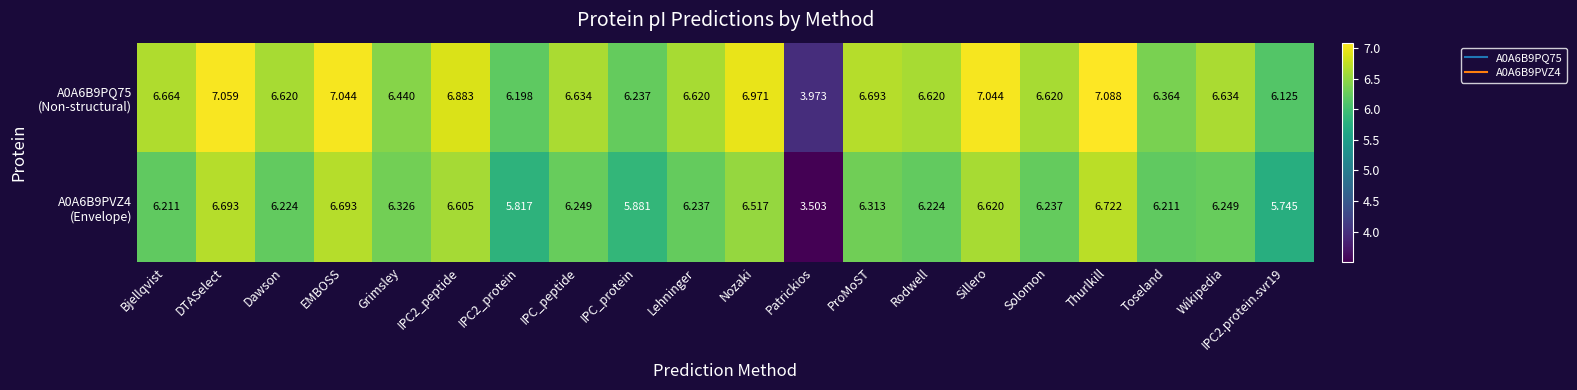

At which category is the sum across all series the highest?

Thurlkill